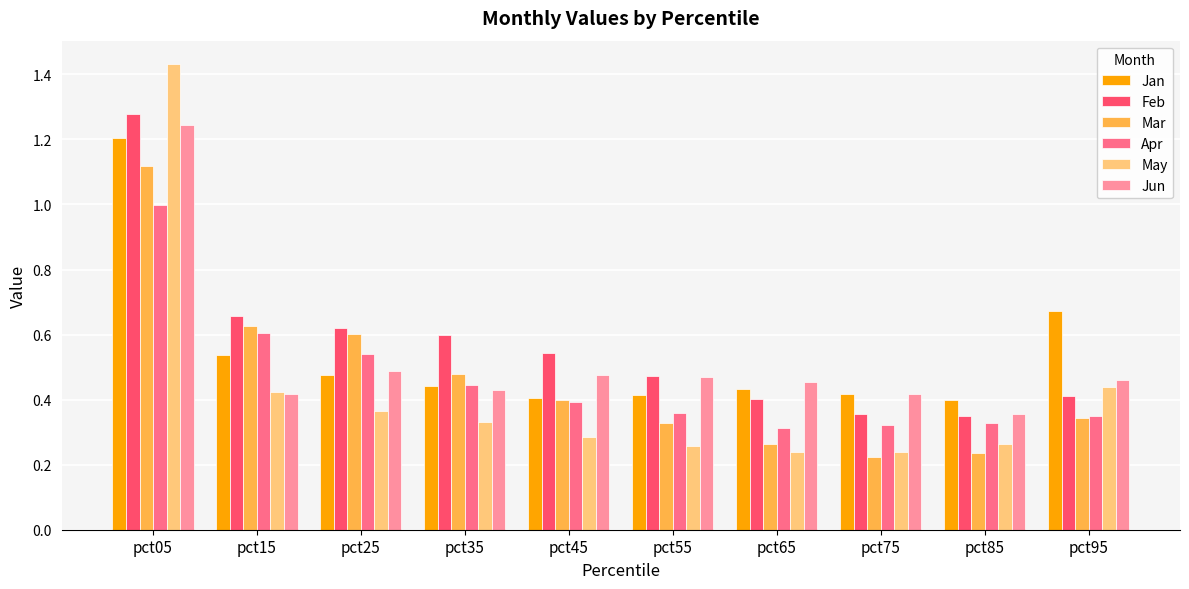

What is the sum of the Mar values at pct15 and pct05?

1.7